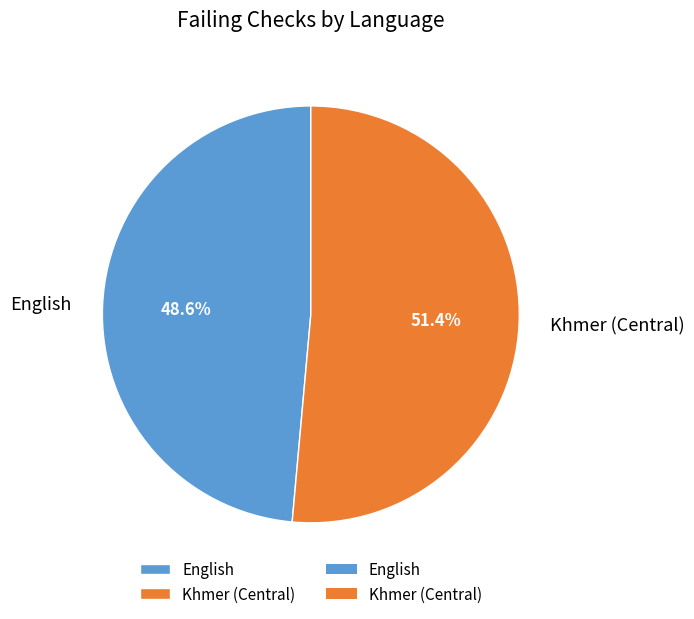

To the nearest percent, what portion does English represent?

49%